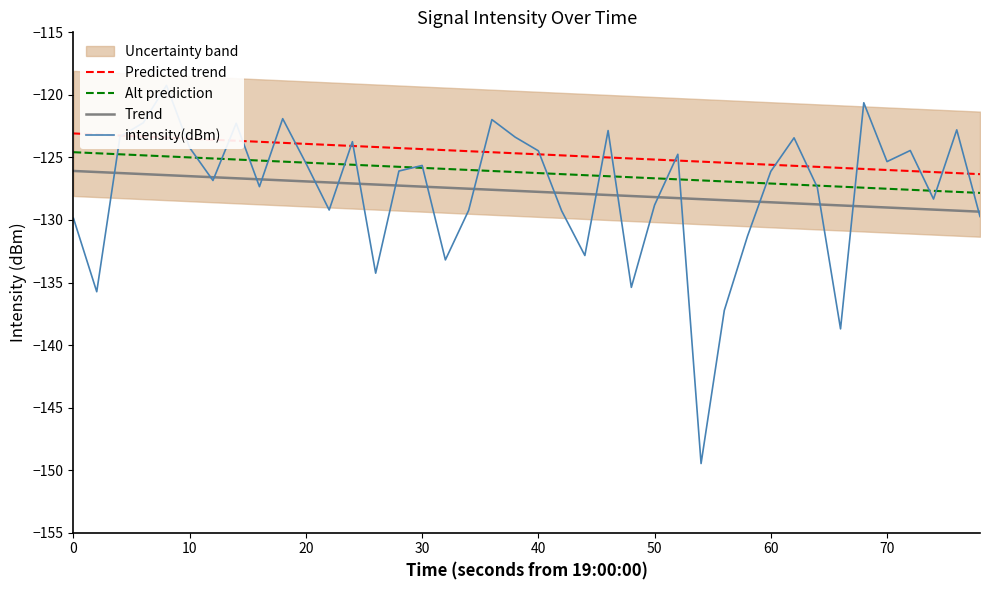

What is the greatest value displayed?

-119.2